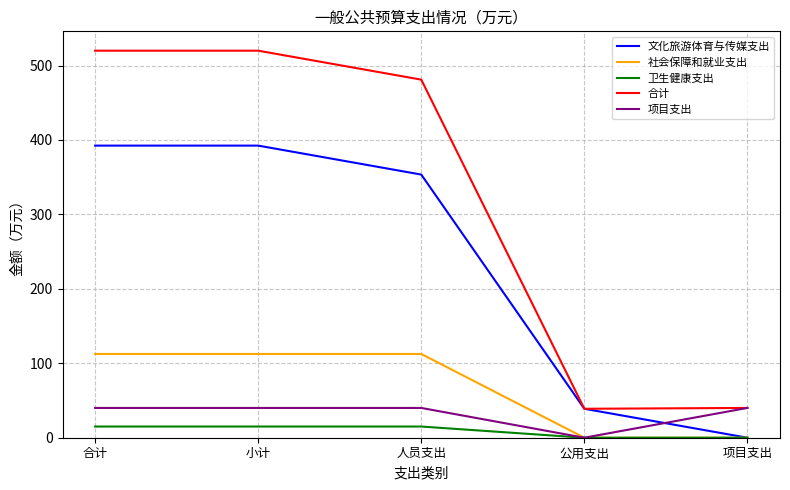

How many times do 文化旅游体育与传媒支出 and 项目支出 cross each other?

1